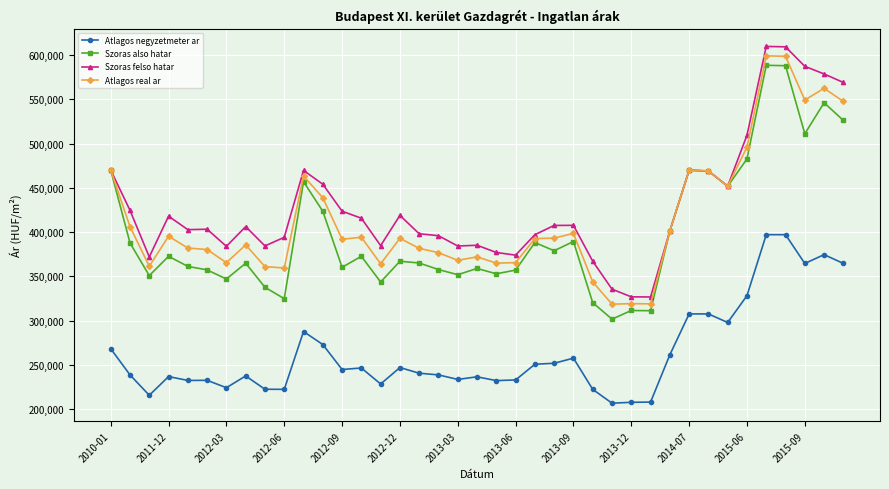

True or false: Szoras also hatar has more than 2 interior local peaks.

True